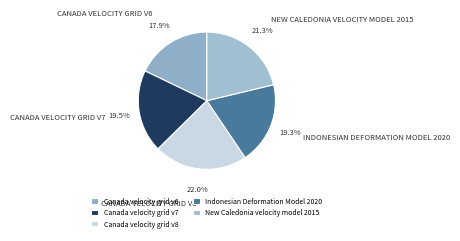

What percentage is the New Caledonia velocity model 2015 slice, to the nearest percent?

21%